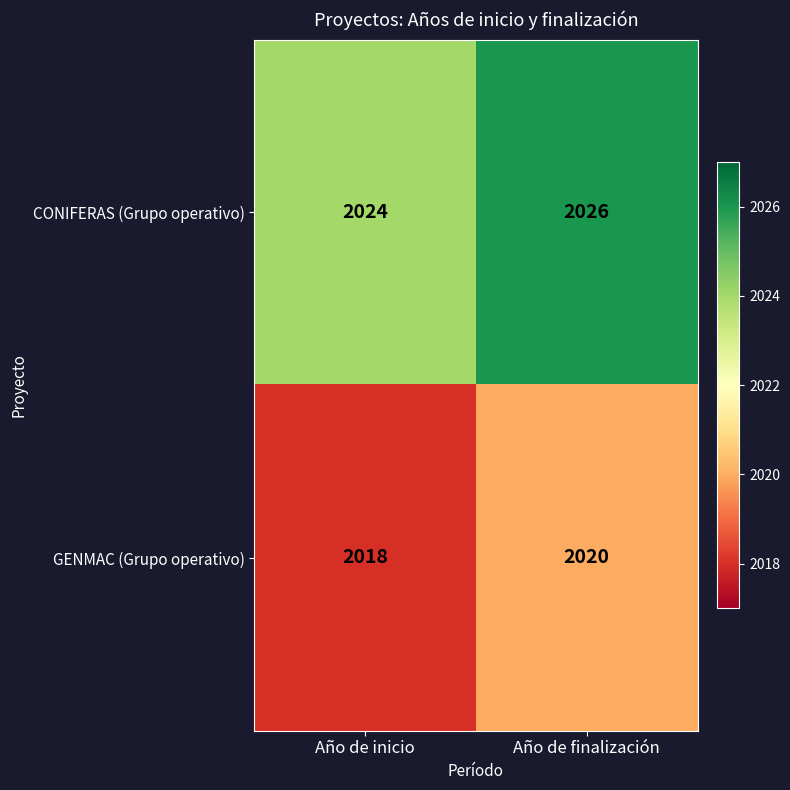

What is the minimum value for GENMAC (Grupo operativo)?

2018